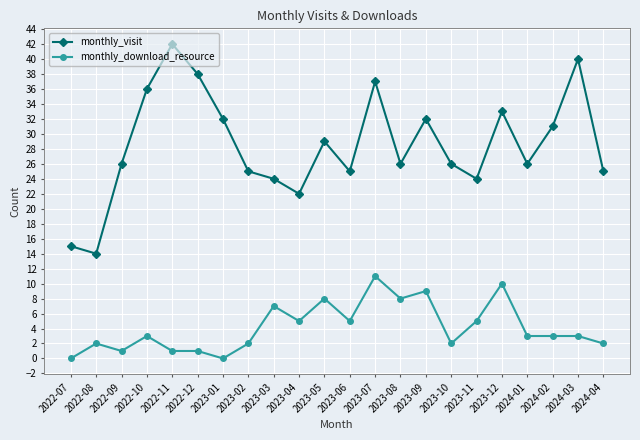

Rank the series by their maximum value, from lowest to highest.

monthly_download_resource, monthly_visit